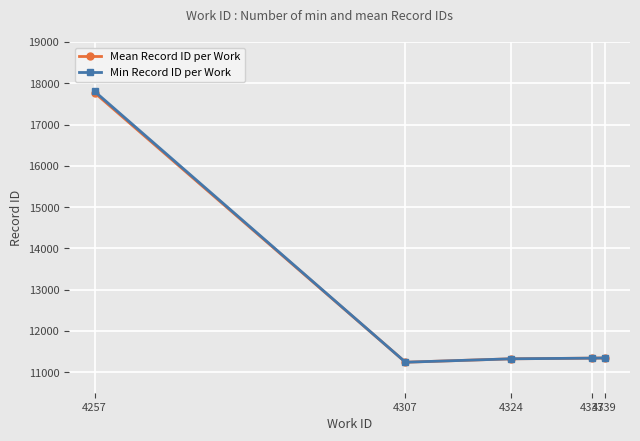

What is the total value across all series at 4257?

35576.4